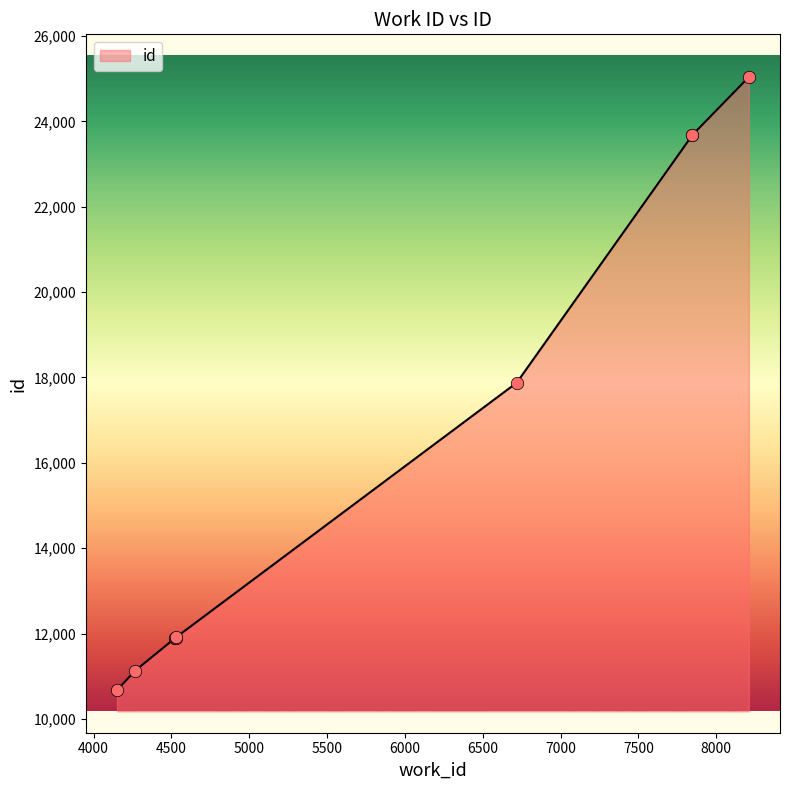

Approximately how many times larger is the value at 4525 compared to 7846?

0.5